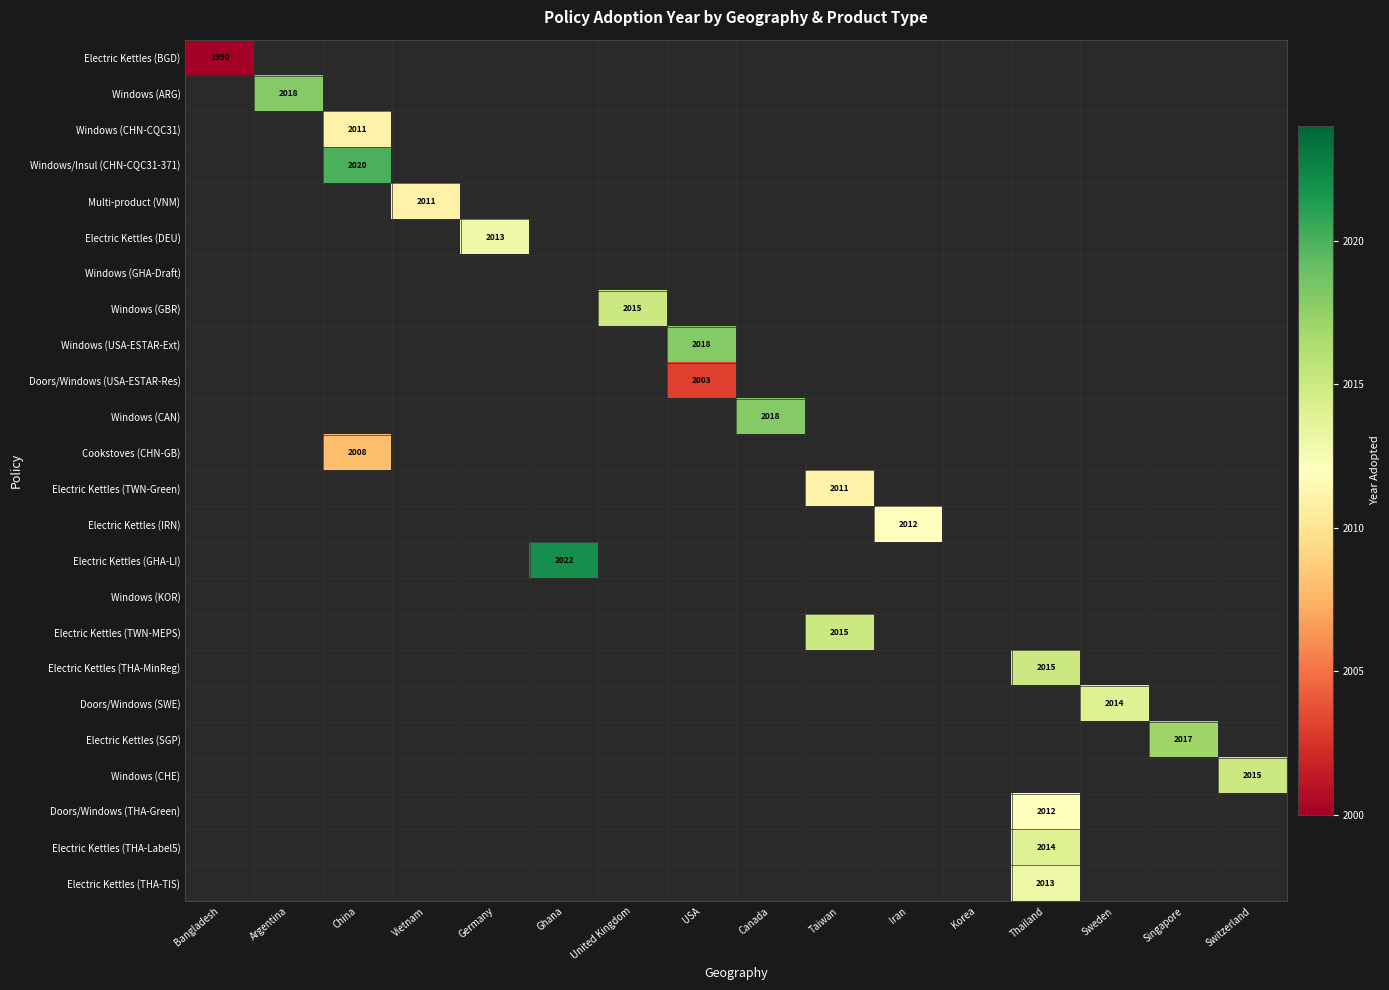

The value of Windows (CHE) at Switzerland is 1007. True or false?

False